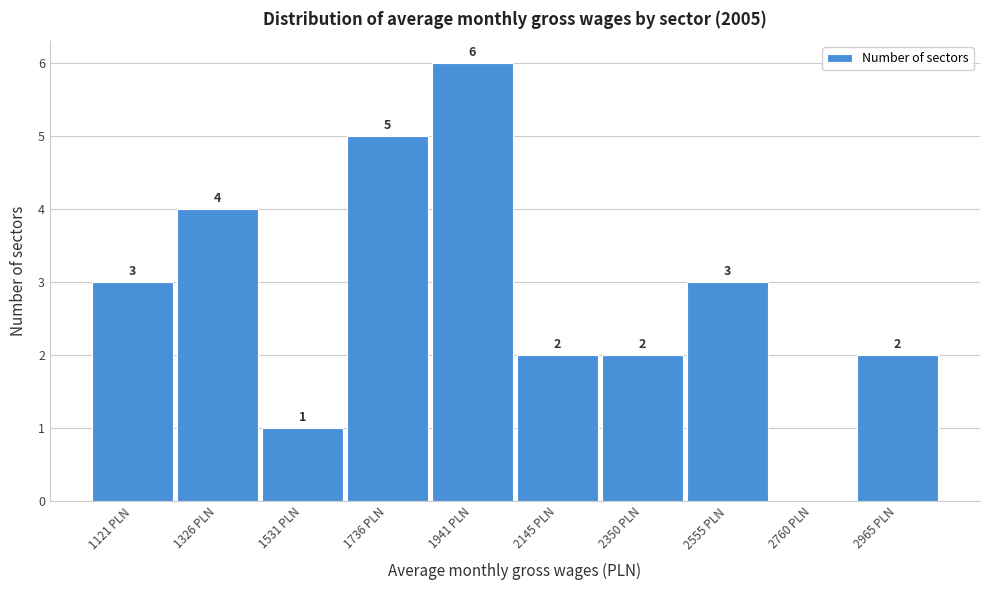

Reading left to right, extract all data points from this chart.

1121 PLN=3	1326 PLN=4	1531 PLN=1	1736 PLN=5	1941 PLN=6	2145 PLN=2	2350 PLN=2	2555 PLN=3	2760 PLN=0	2965 PLN=2